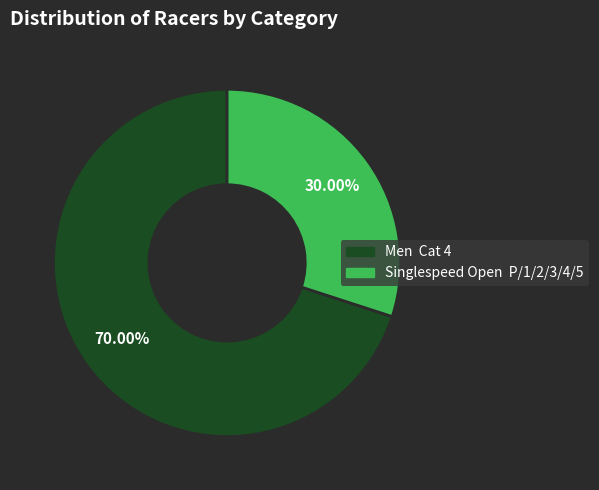

Do Men Cat 4 and Singlespeed Open P/1/2/3/4/5 together represent more than half of the pie?

Yes